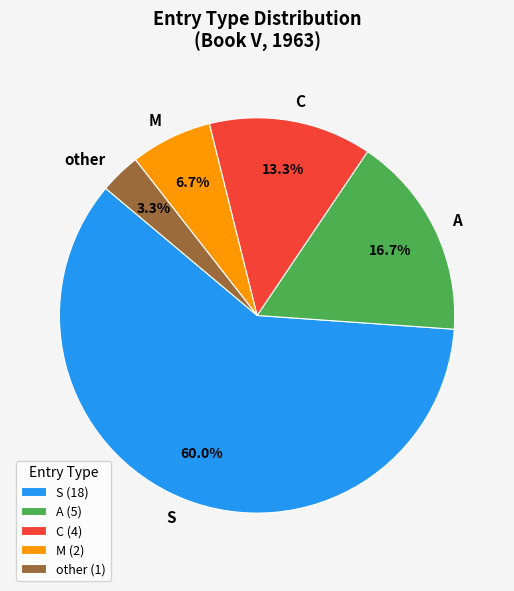

To the nearest percent, what is the combined percentage of M and S?

67%